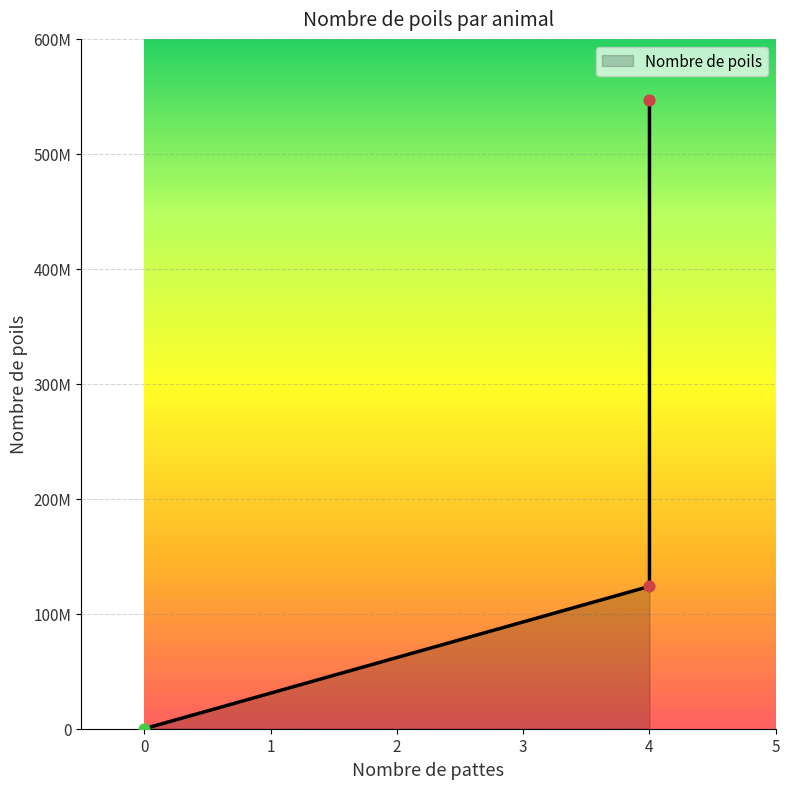

Which has a higher value, Chat or Poisson?

Chat